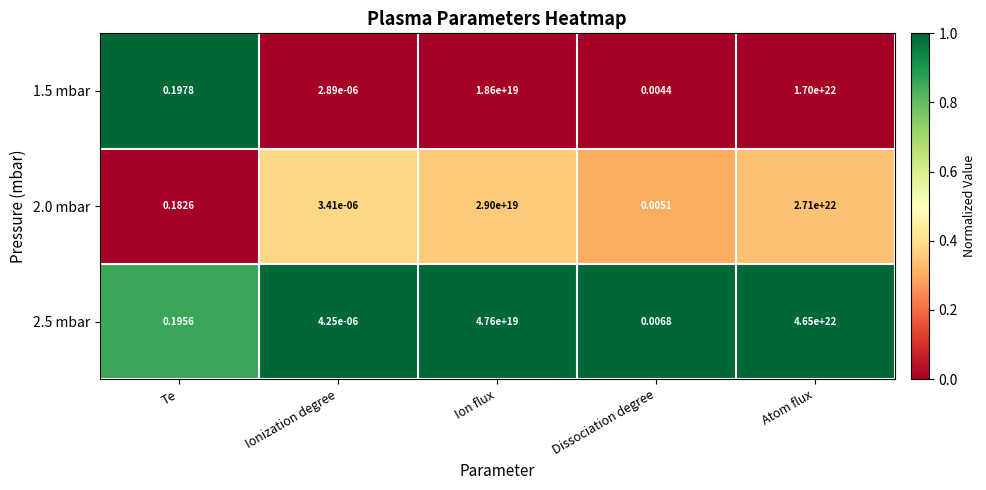

Which label corresponds to the largest value in the chart?

Atom flux